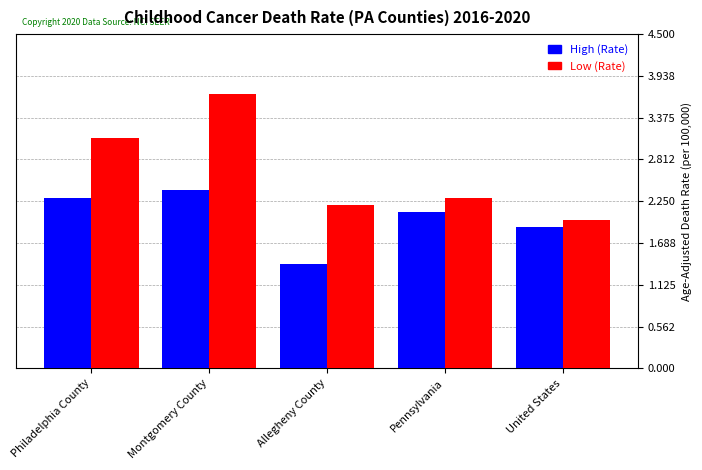

Reading left to right, list all the values displayed in this chart.

High (Rate): Philadelphia County=3.1	Montgomery County=3.7	Allegheny County=2.2	Pennsylvania=2.3	United States=2.0
Low (Rate): Philadelphia County=2.3	Montgomery County=2.4	Allegheny County=1.4	Pennsylvania=2.1	United States=1.9